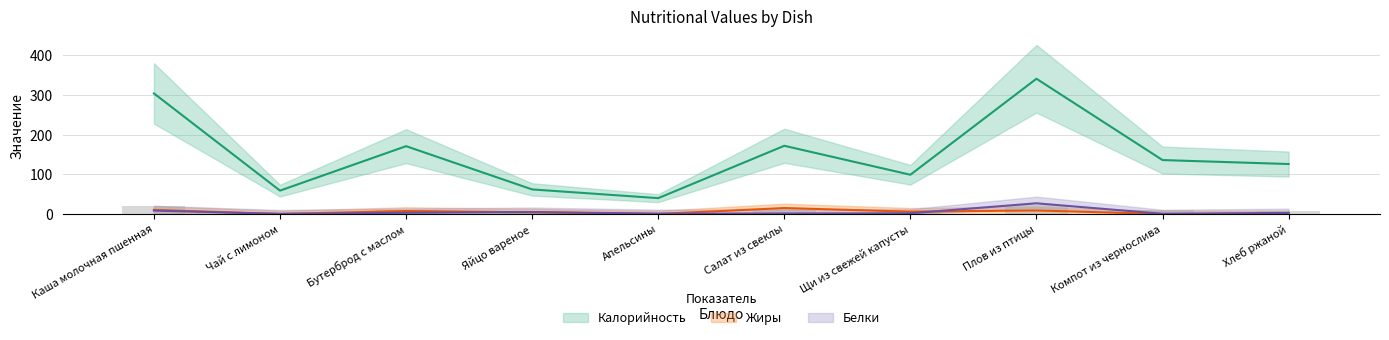

Are the bars horizontal?

No